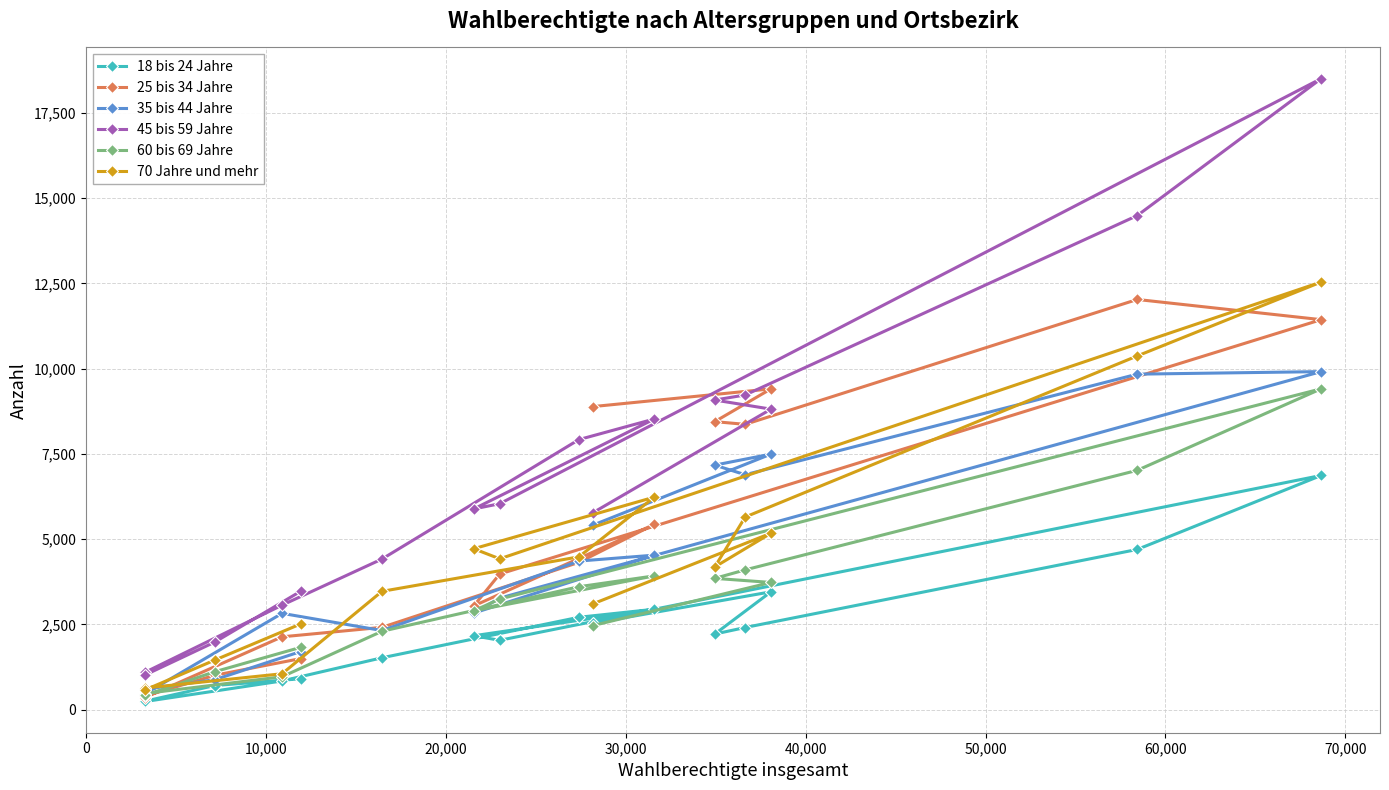

What is the highest value of the 25 bis 34 Jahre series?

12027